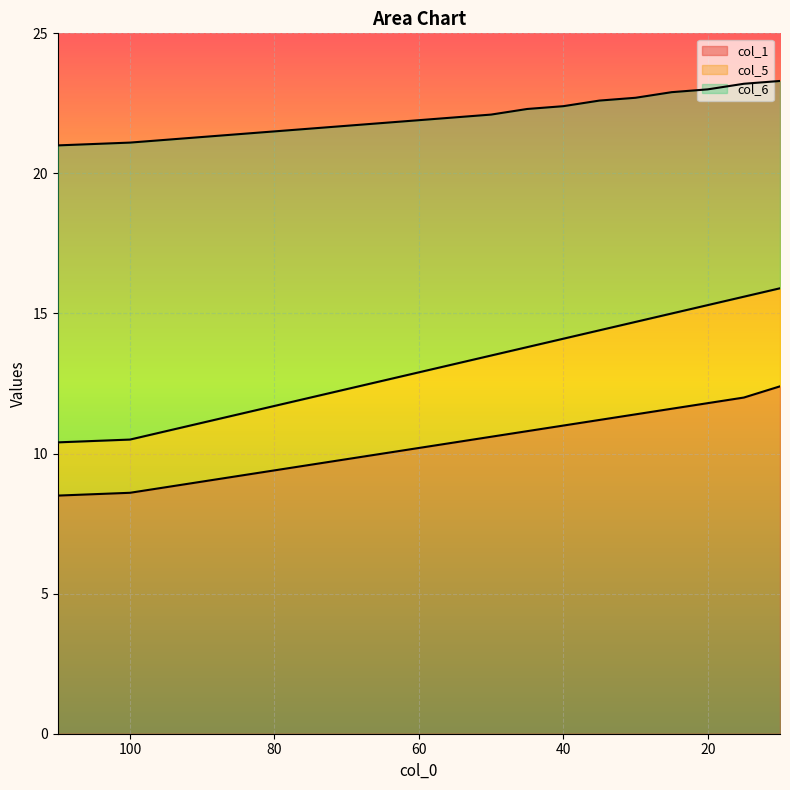

What are all the series names shown in the legend?

col_1, col_5, col_6